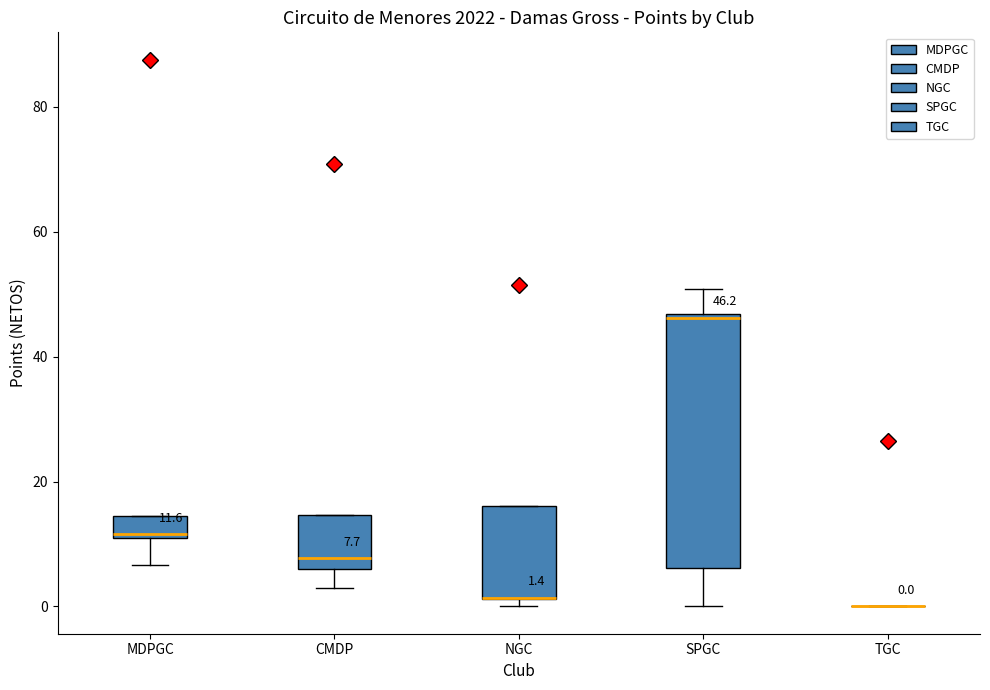

Comparing the boxes themselves (not the whiskers), which one is the tallest?

SPGC